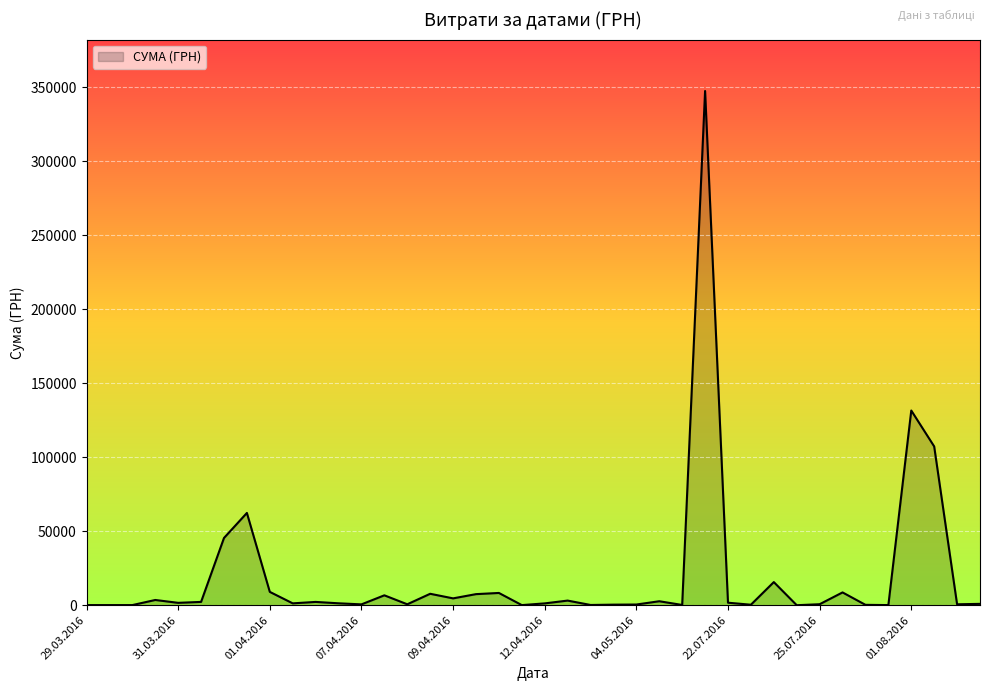

What is the difference between the maximum and minimum values?

347598.5